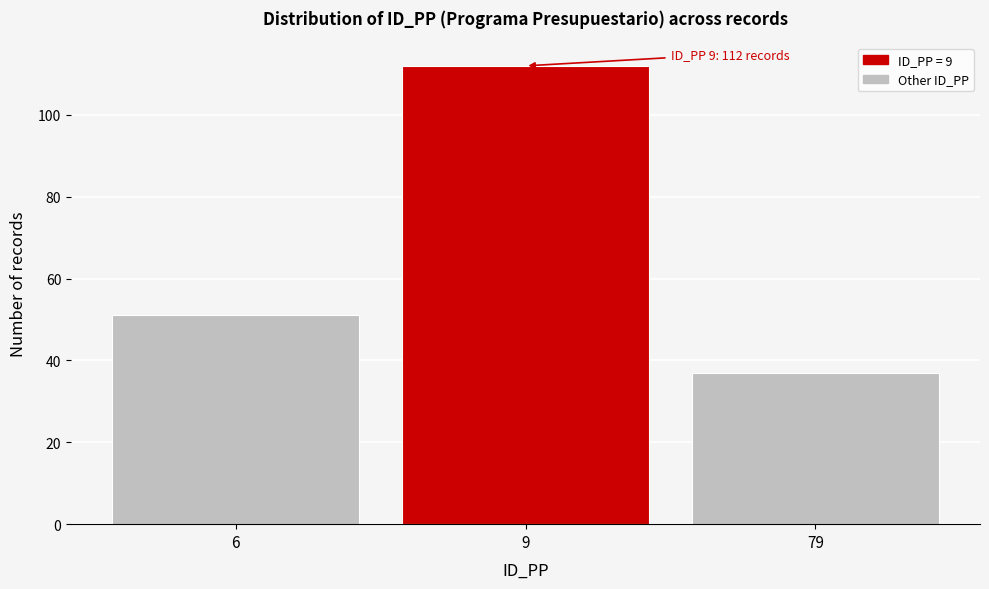

Reading right to left, extract all data points from this chart.

79=37	9=112	6=51